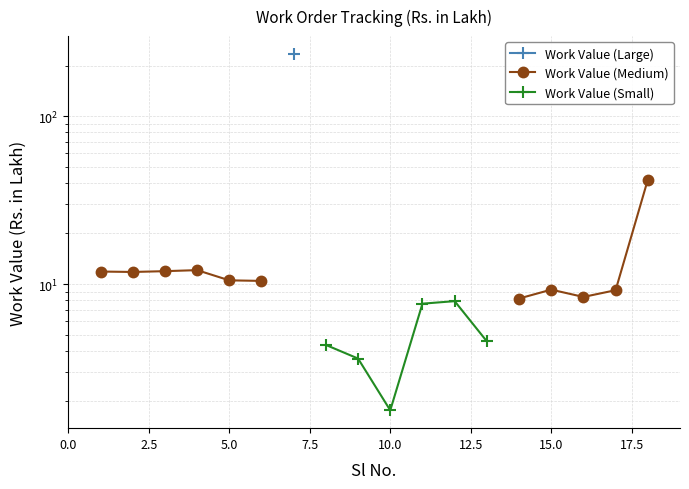

Which has a higher value, 10.0 or 5.0?

5.0